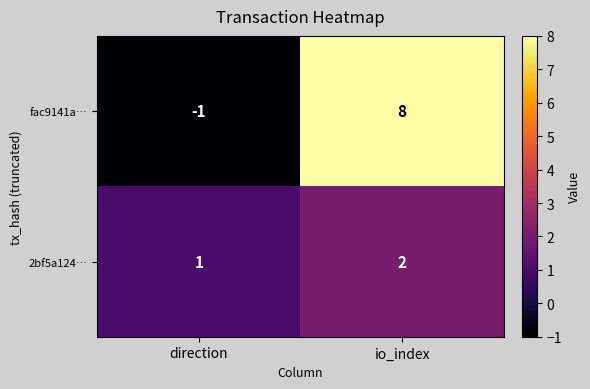

What is the difference between the highest and lowest values at direction?

2